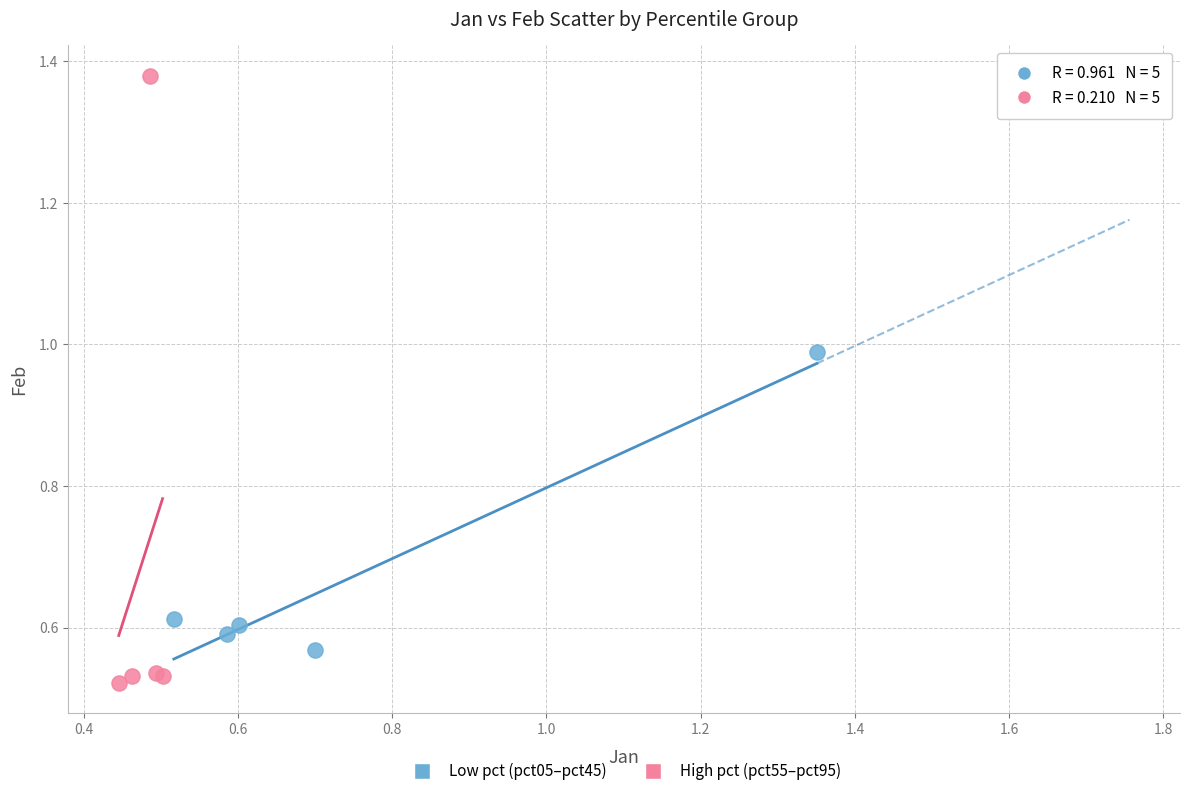

Which series reaches the minimum Y coordinate?

High pct (pct55–pct95)